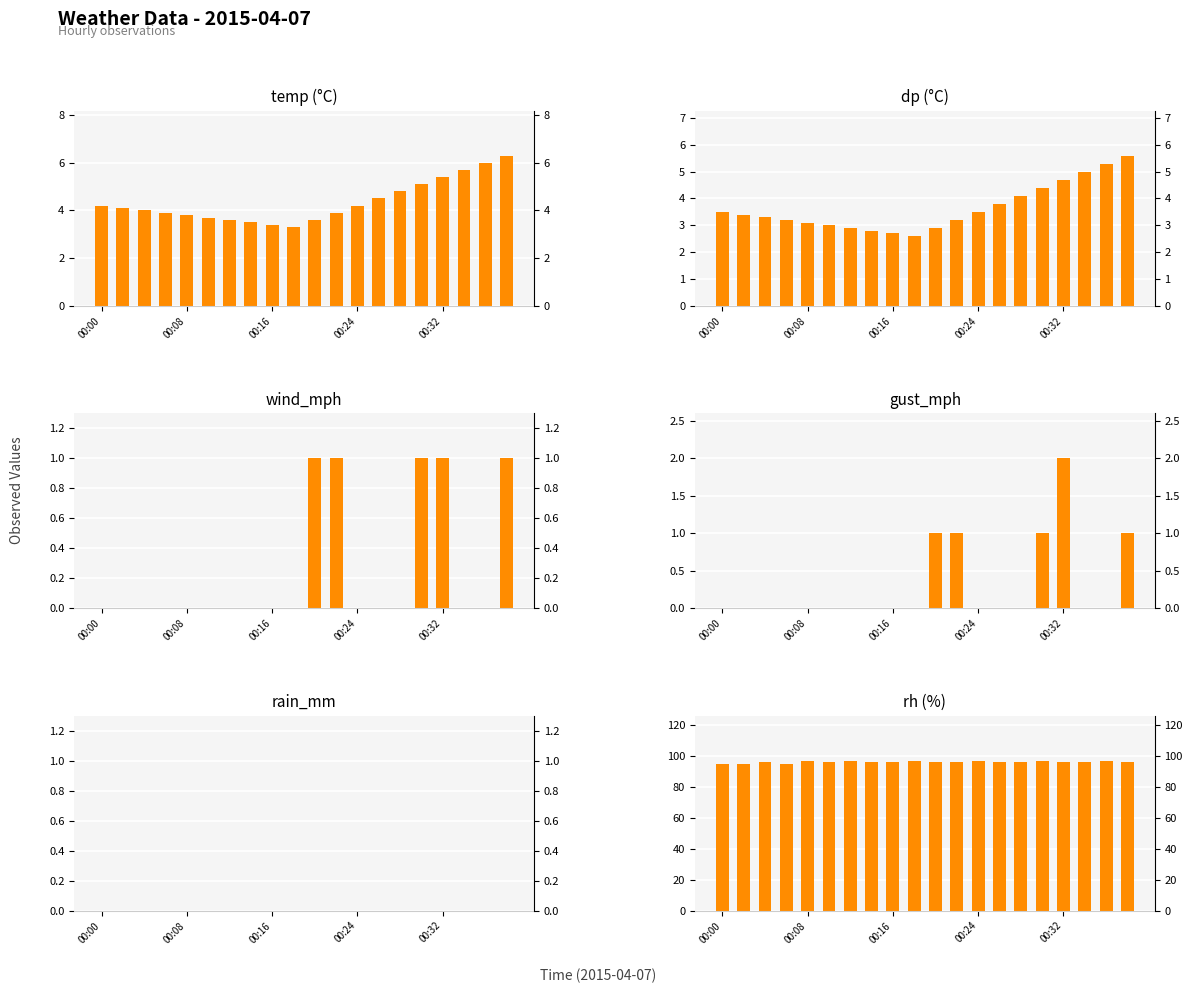

Reading right to left, transcribe all the data shown in this chart.

temp: 6.3	6.0	5.7	5.4	5.1	4.8	4.5	4.2	3.9	3.6	3.3	3.4	3.5	3.6	3.7	3.8	3.9	4.0	4.1	4.2
dp: 5.6	5.3	5.0	4.7	4.4	4.1	3.8	3.5	3.2	2.9	2.6	2.7	2.8	2.9	3.0	3.1	3.2	3.3	3.4	3.5
wind_mph: 1.0	0.0	0.0	1.0	1.0	0.0	0.0	0.0	1.0	1.0	0.0	0.0	0.0	0.0	0.0	0.0	0.0	0.0	0.0	0.0
gust_mph: 1.0	0.0	0.0	2.0	1.0	0.0	0.0	0.0	1.0	1.0	0.0	0.0	0.0	0.0	0.0	0.0	0.0	0.0	0.0	0.0
rain_mm: 0.0	0.0	0.0	0.0	0.0	0.0	0.0	0.0	0.0	0.0	0.0	0.0	0.0	0.0	0.0	0.0	0.0	0.0	0.0	0.0
rh: 96.0	97.0	96.0	96.0	97.0	96.0	96.0	97.0	96.0	96.0	97.0	96.0	96.0	97.0	96.0	97.0	95.0	96.0	95.0	95.0